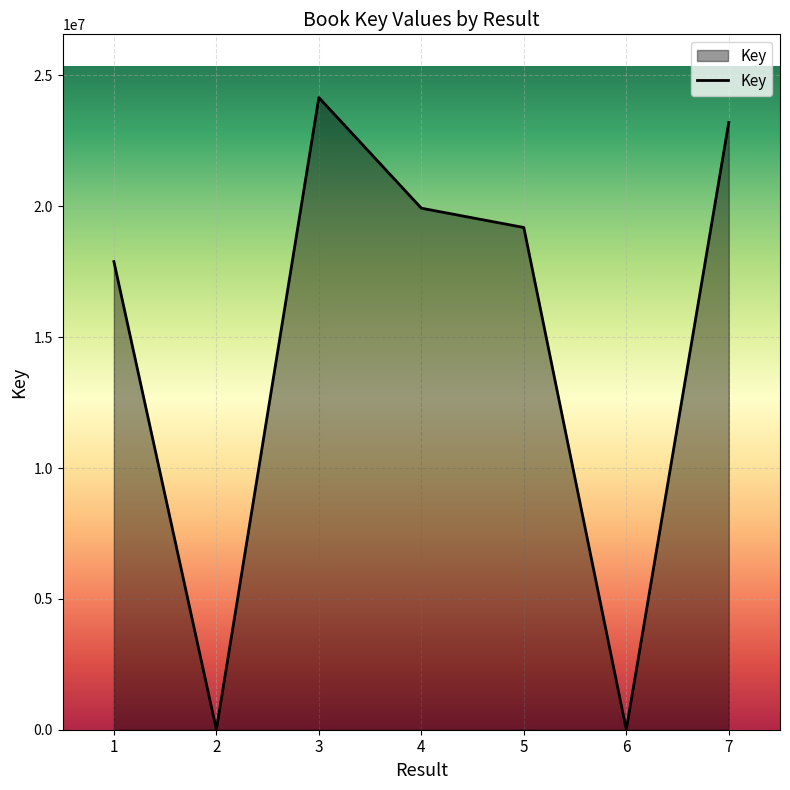

How many values are below 19190389?

3